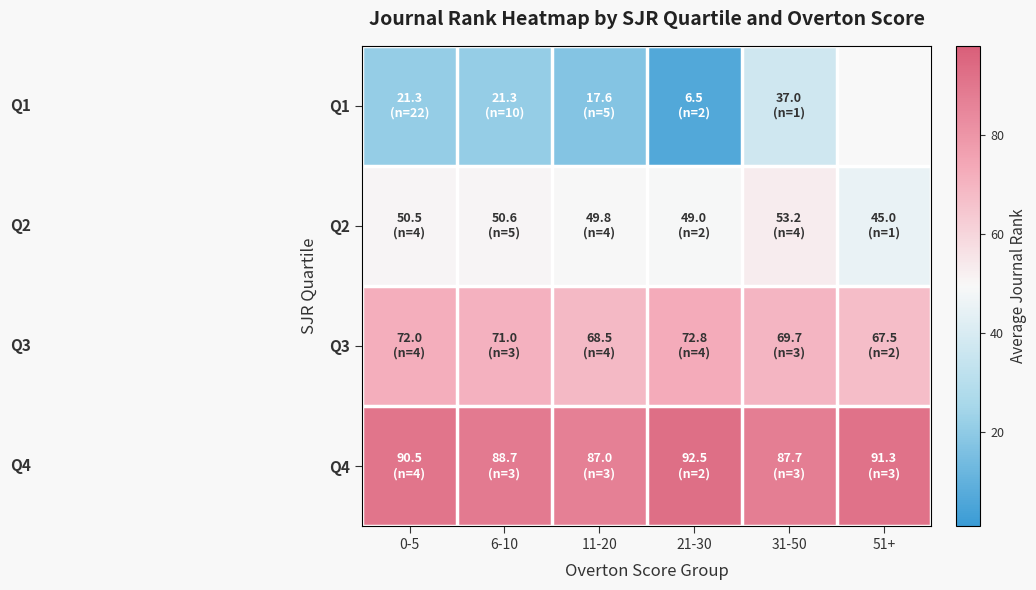

At which label does Q3 first exceed 71?

0-5